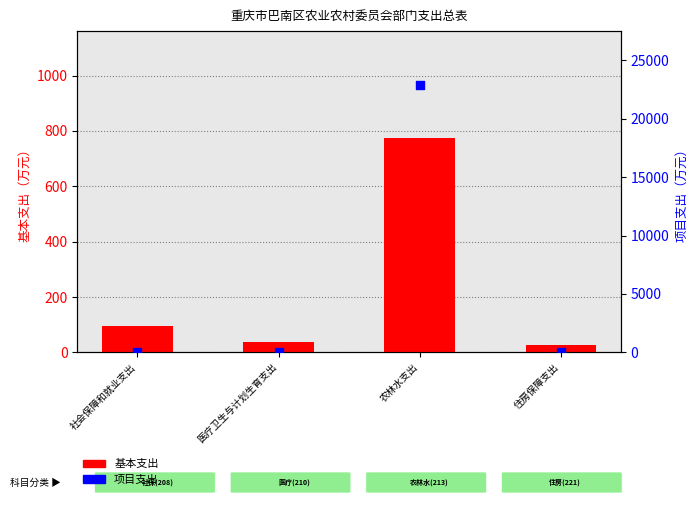

Is the value of 项目支出 at 农林水支出 greater than the value of 基本支出 at 住房保障支出?

Yes